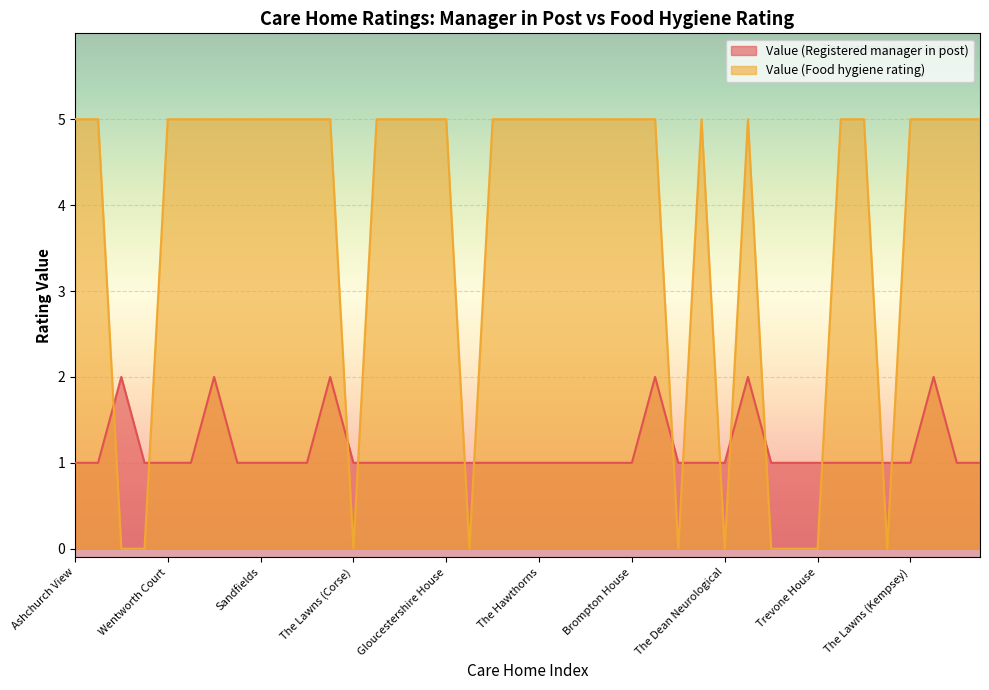

True or false: Value (Registered manager in post) has a value of 2 at Chapel House.

False